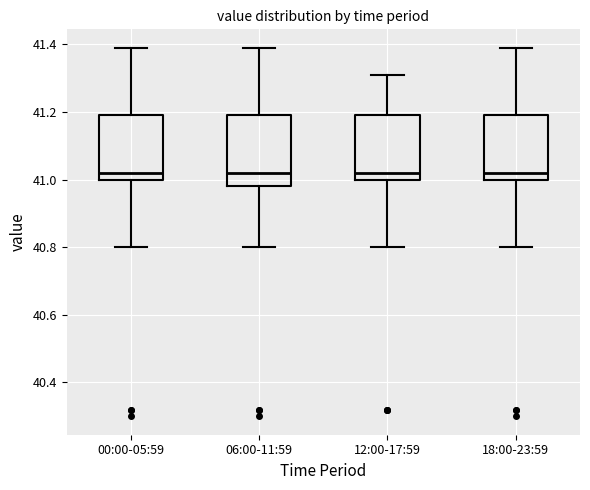

Reading left to right, transcribe this box plot: for each box, give where its median line is, the range the box spans, and where its two whiskers end, as read against the y-axis. The values are not printed on the chart, so give them approximately, as read against the axis.

00:00-05:59: median 41.02, box 41.00 to 41.20, whiskers 40.80 to 41.40
06:00-11:59: median 41.02, box 40.98 to 41.20, whiskers 40.80 to 41.40
12:00-17:59: median 41.02, box 41.00 to 41.20, whiskers 40.80 to 41.32
18:00-23:59: median 41.02, box 41.00 to 41.20, whiskers 40.80 to 41.40